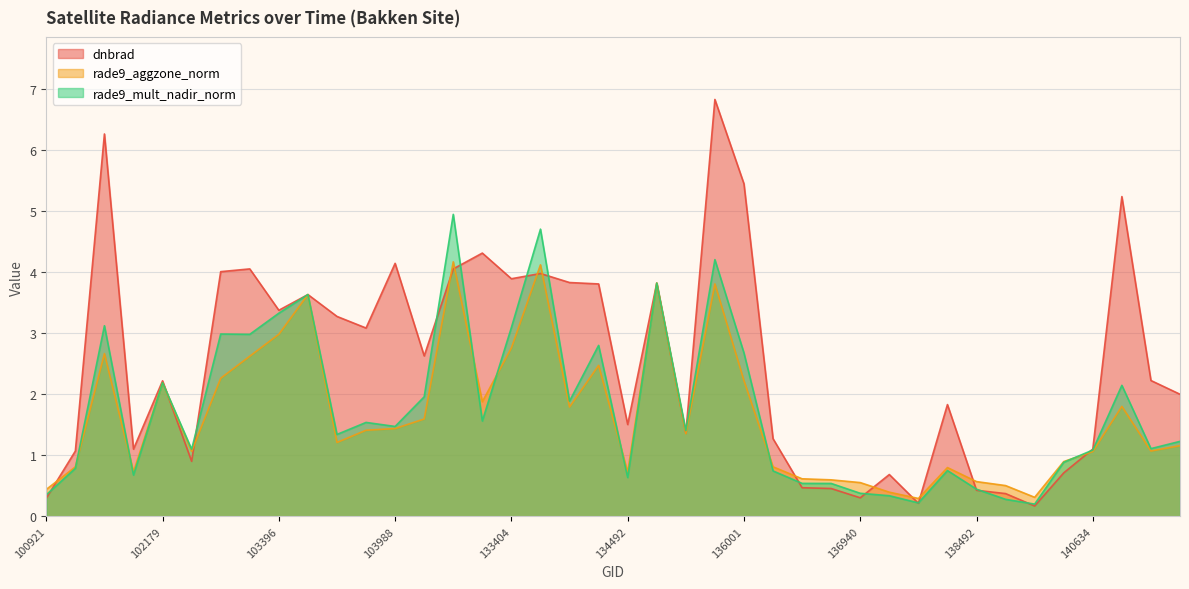

Where is rade9_mult_nadir_norm nearest to the value 2?

104471